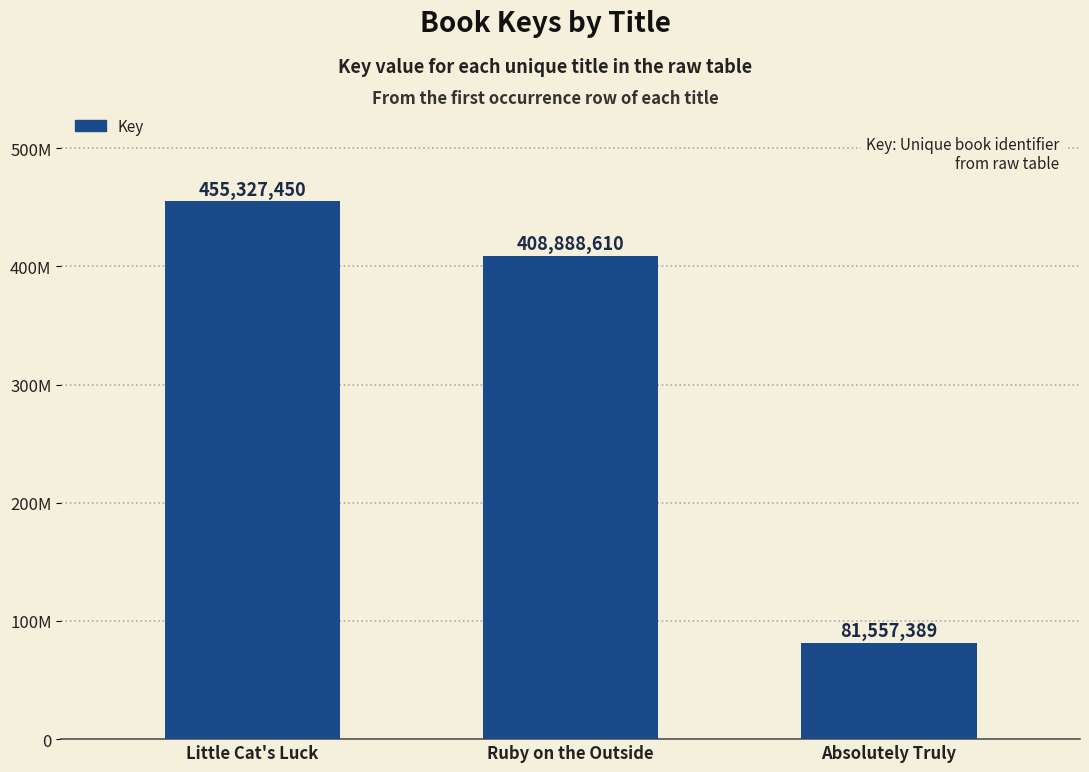

What is the smallest value displayed?

81557389